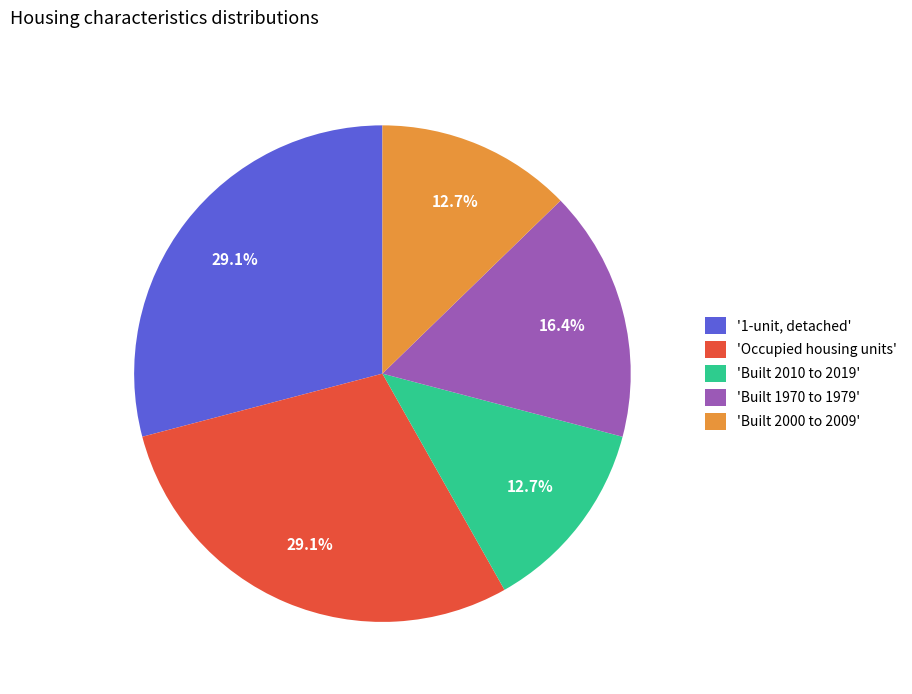

Is the sum of 'Built 2000 to 2009' and 'Built 2010 to 2019' greater than half?

No